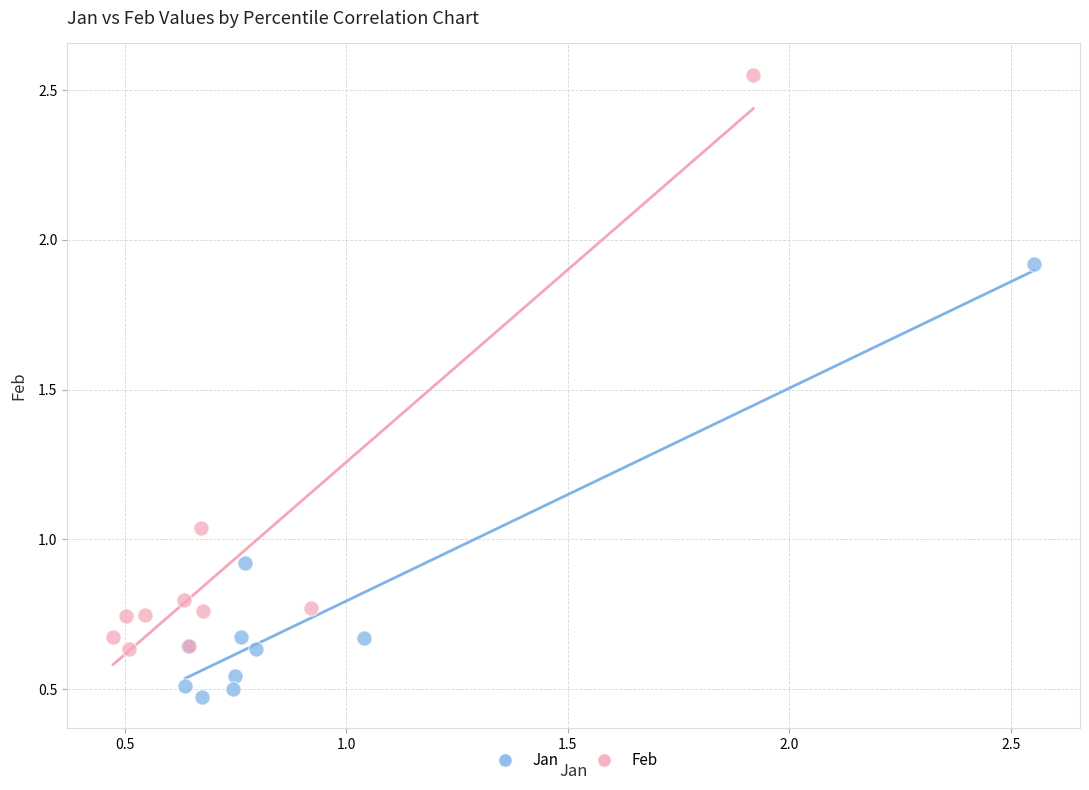

Which series has the widest spread of Y values?

Feb